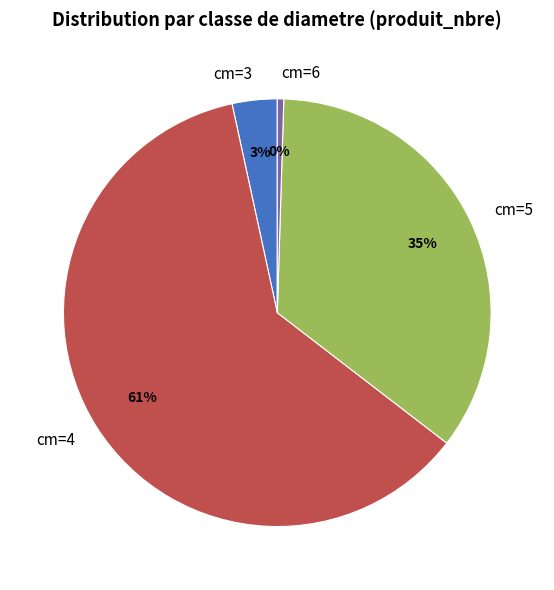

To the nearest percent, what is the combined percentage of cm=5 and cm=6?

35%